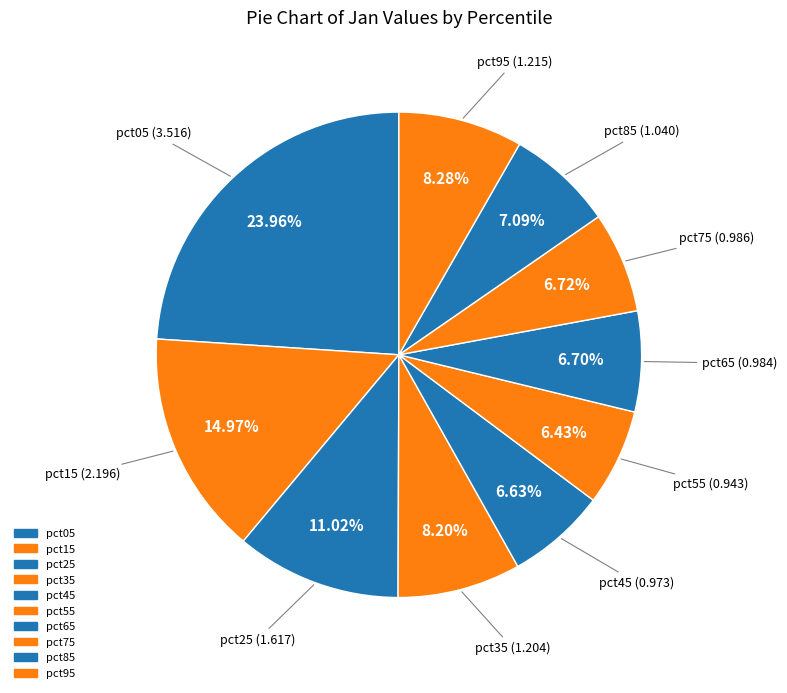

What percentage is the pct15 slice, to the nearest percent?

15%